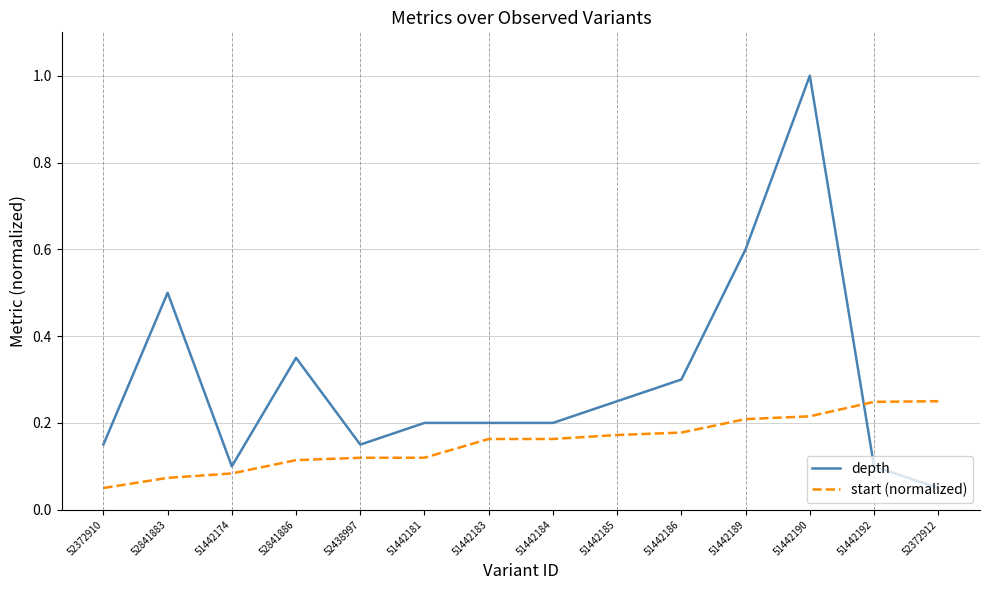

The value of depth at 51442190 is 1.0. True or false?

True